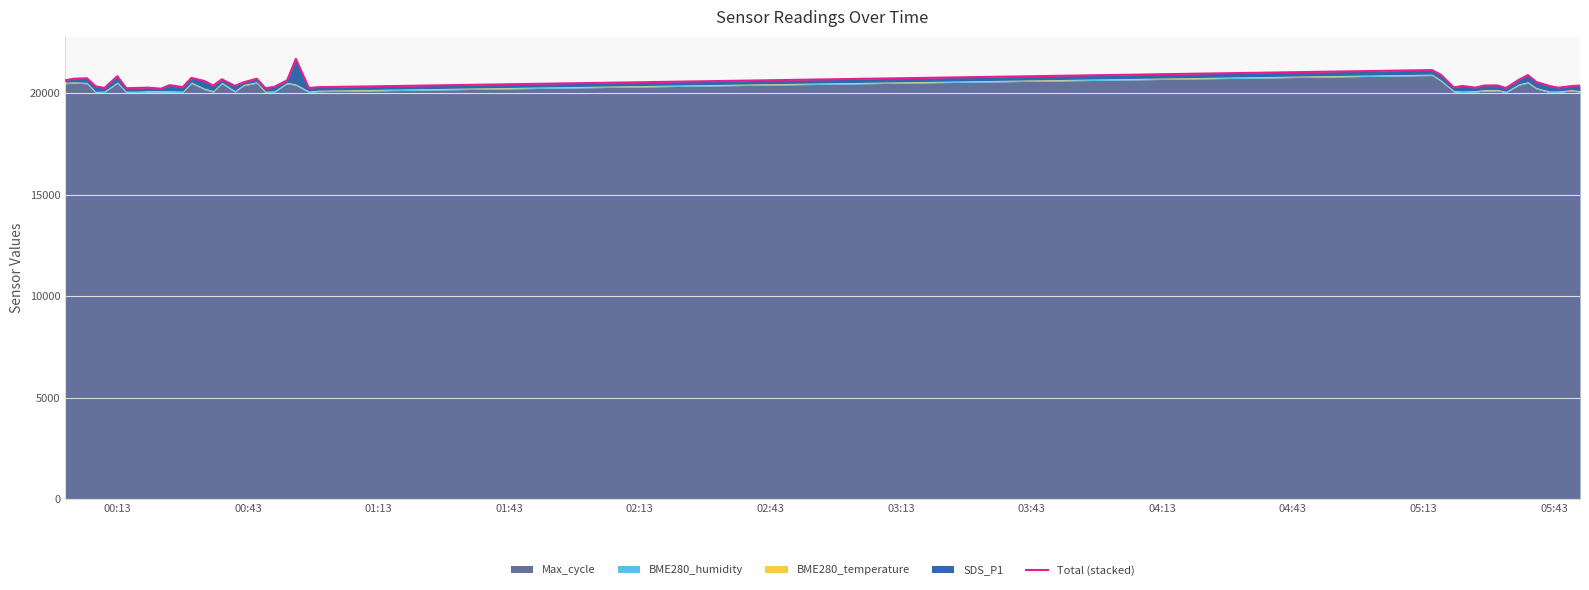

True or false: the data shows 28714.9 at 39.

False